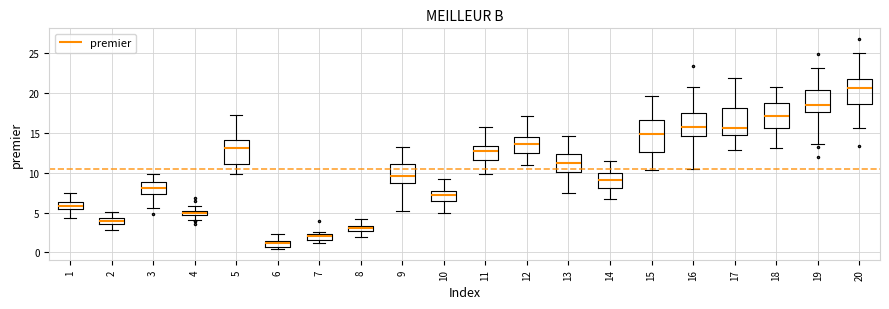

Comparing the boxes themselves (not the whiskers), which one is the tallest?

15